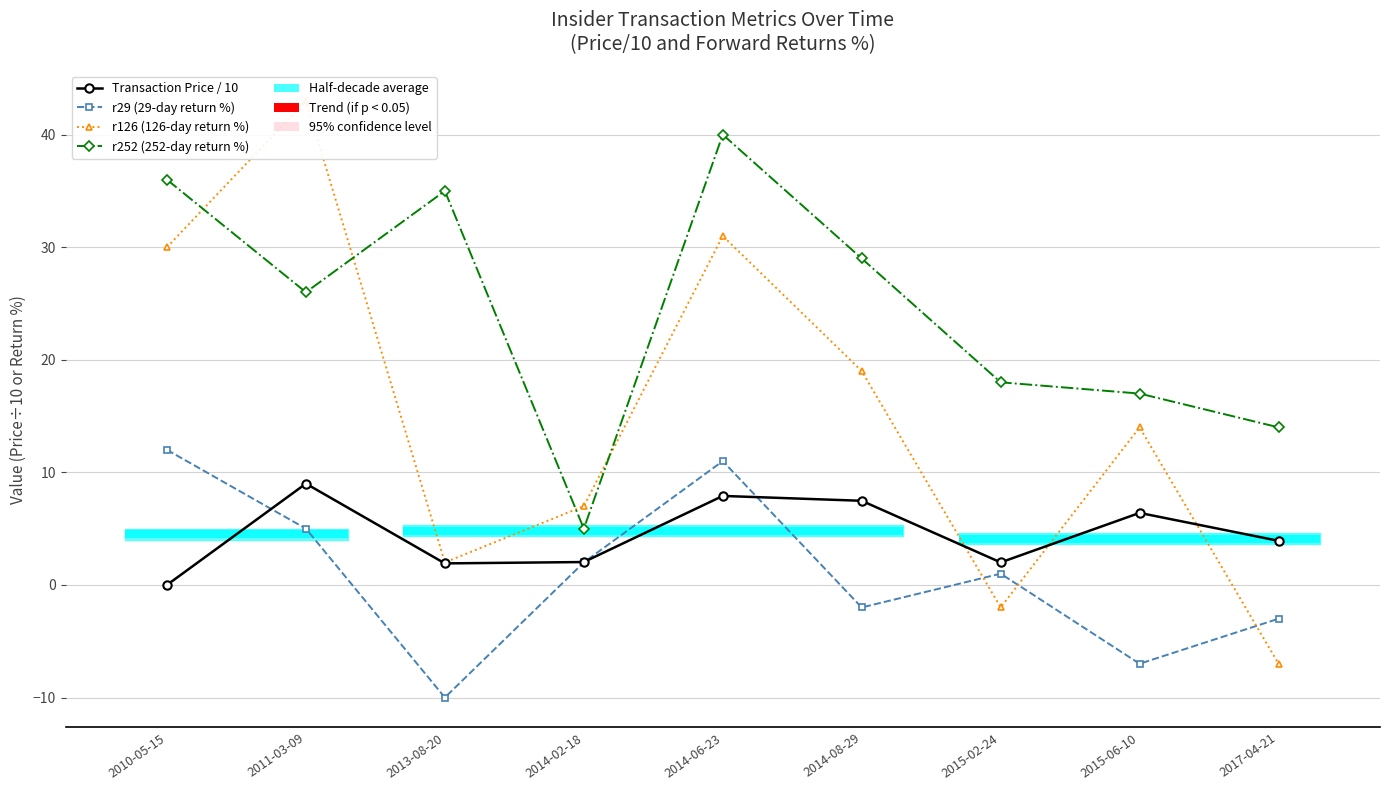

Does the chart display data point markers on the line(s)?

Yes